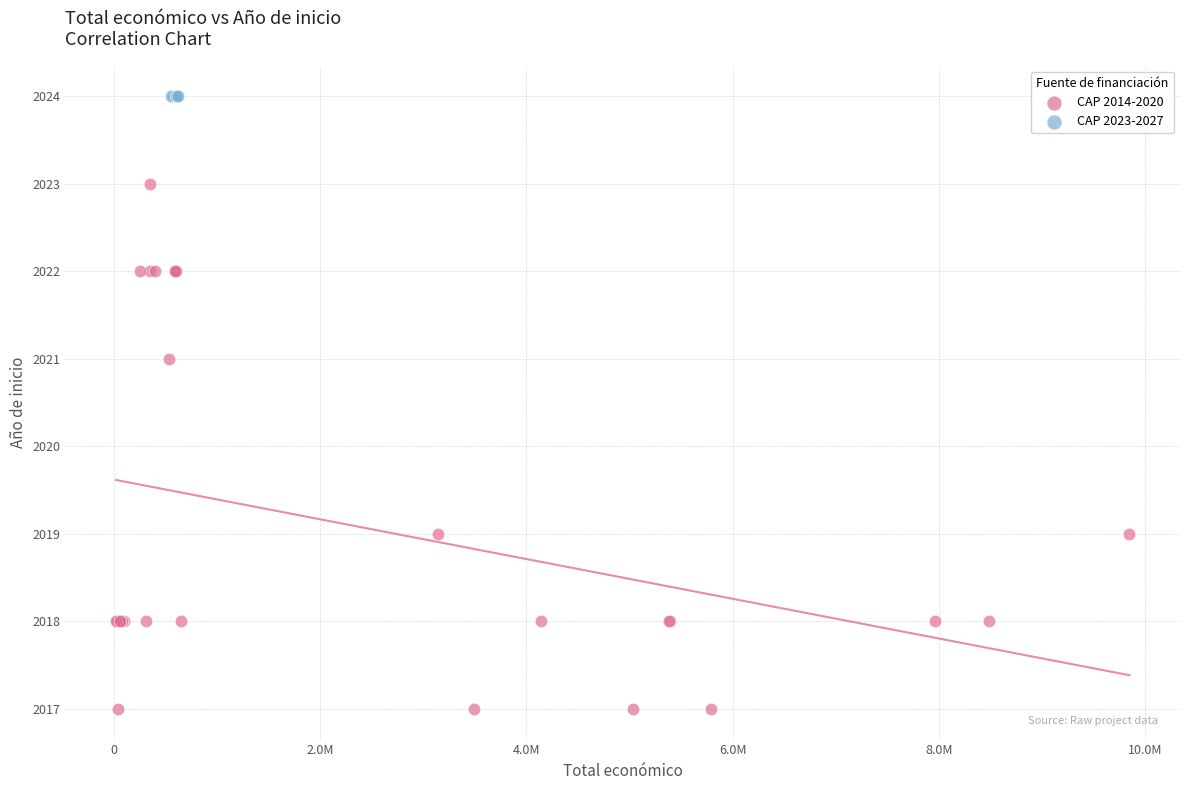

Which series reaches the maximum Y coordinate?

CAP 2023-2027